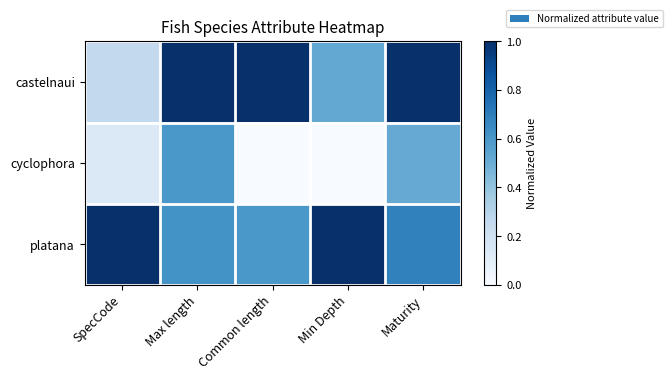

What is the total value across all series at Max length?

2.2